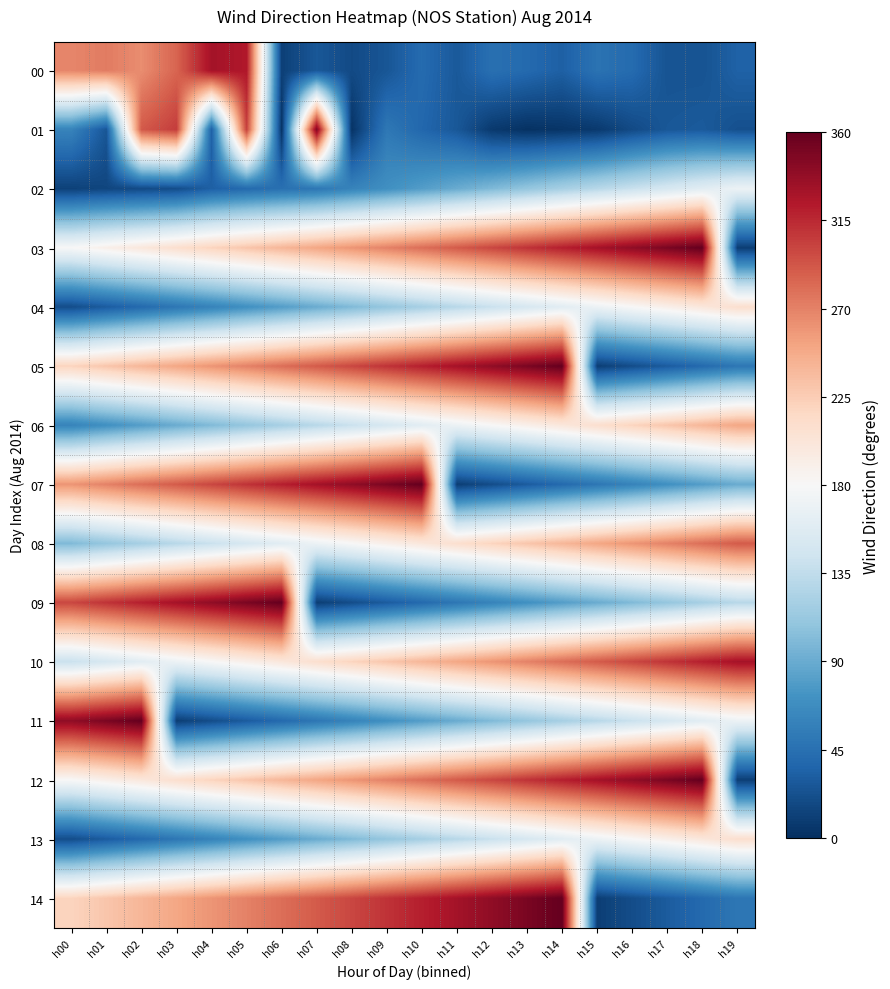

At h03, list the series in order from smallest to largest.

11, 02, 04, 13, 06, 08, 10, 03, 12, 05, 14, 00, 07, 01, 09